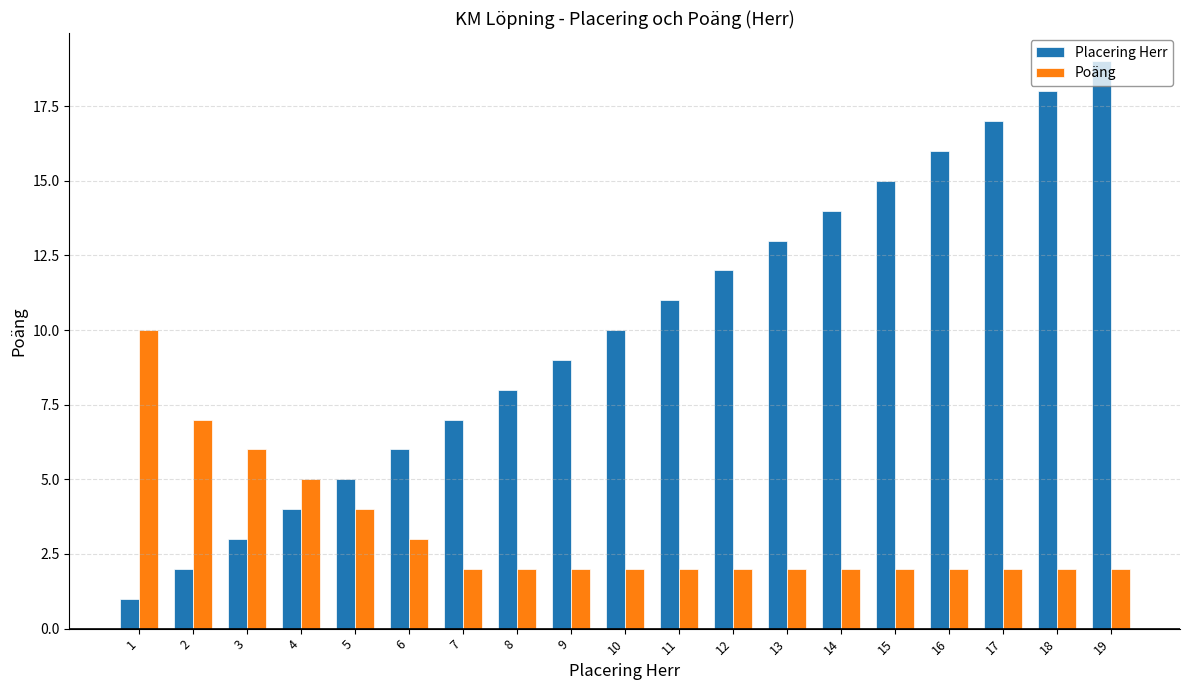

What is the difference between the Poäng values at 3 and 19?

4